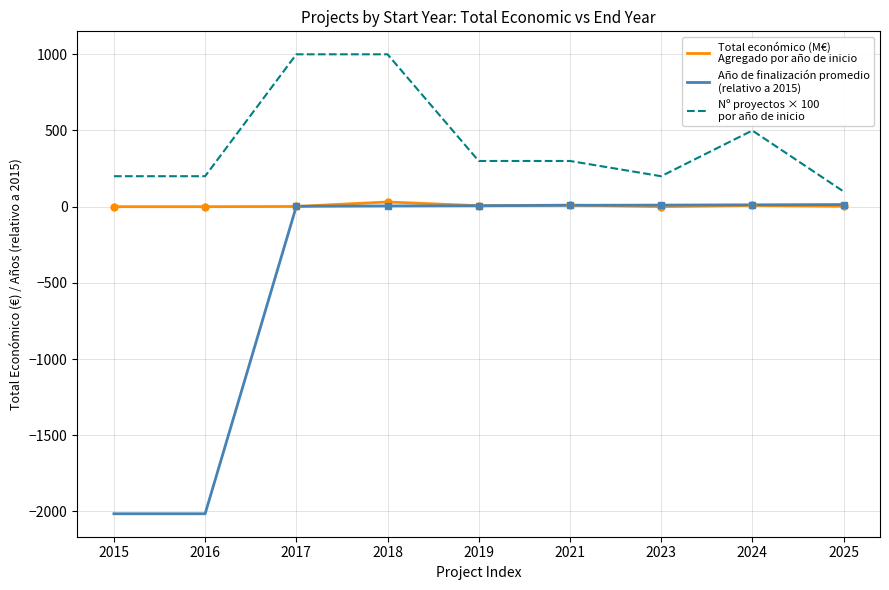

What is the minimum value shown in the chart?

-2015.0